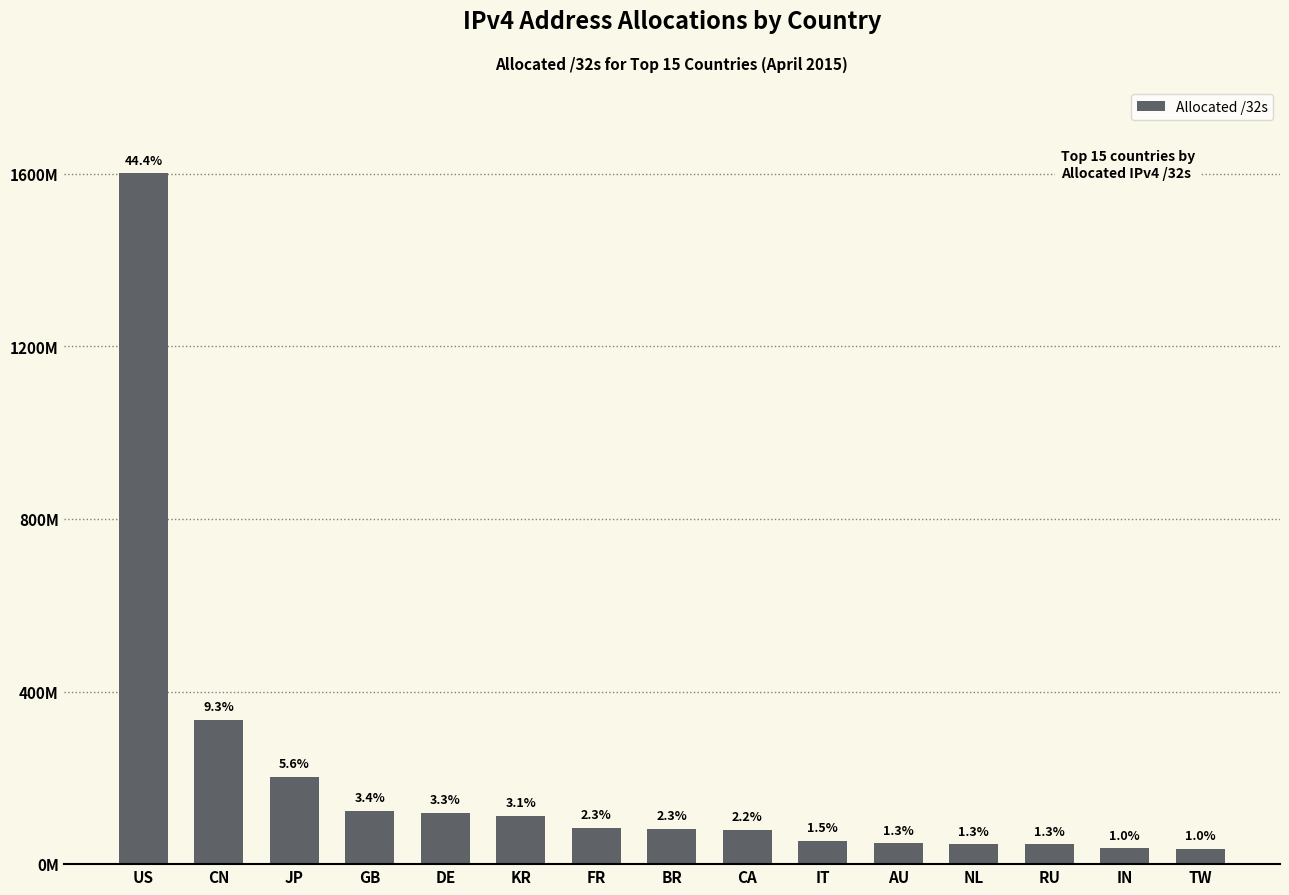

Rank the categories by value from highest to lowest.

US, CN, JP, GB, DE, KR, FR, BR, CA, IT, AU, NL, RU, IN, TW